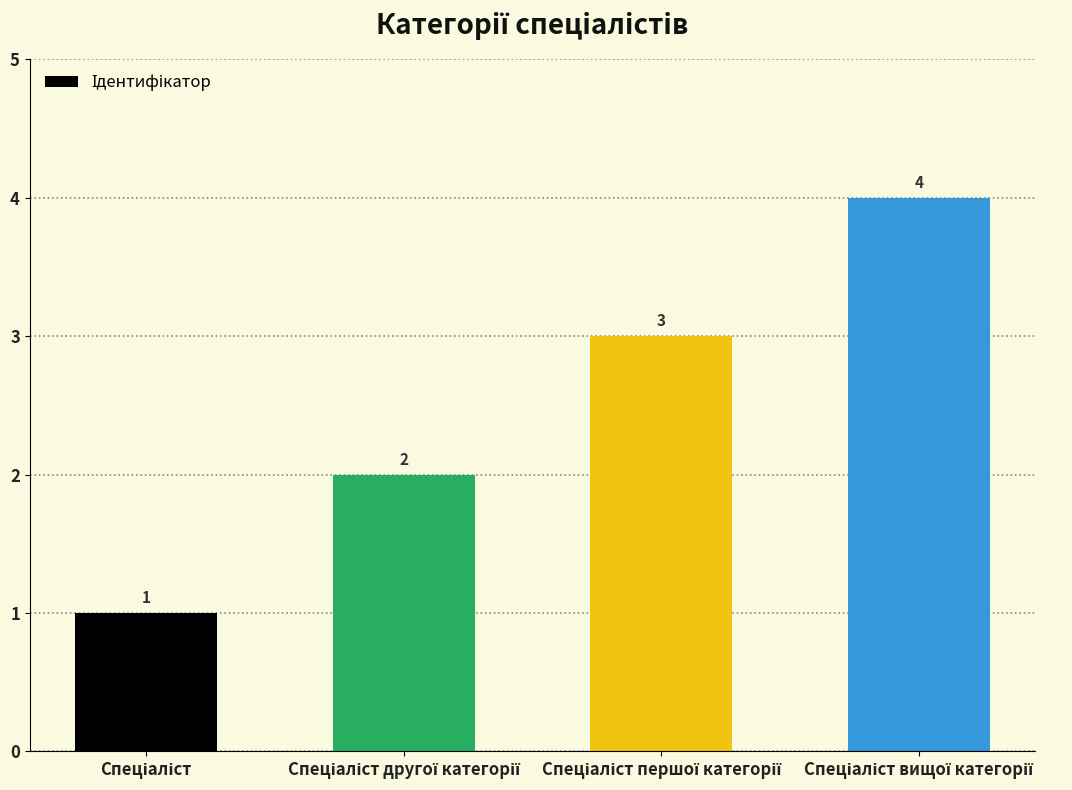

What is the sum of all values?

10